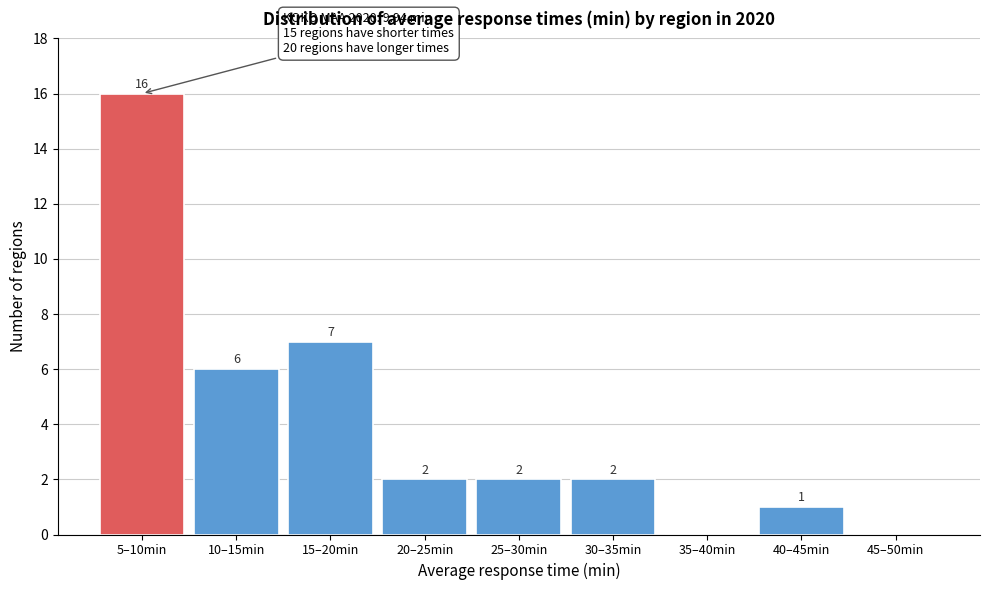

Reading left to right, transcribe all the data shown in this chart.

5–10min=16	10–15min=6	15–20min=7	20–25min=2	25–30min=2	30–35min=2	35–40min=0	40–45min=1	45–50min=0